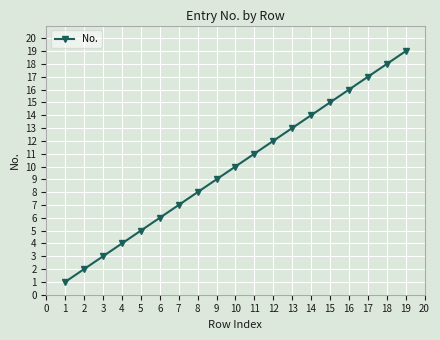

Rank the categories by value from lowest to highest.

1, 2, 3, 4, 5, 6, 7, 8, 9, 10, 11, 12, 13, 14, 15, 16, 17, 18, 19